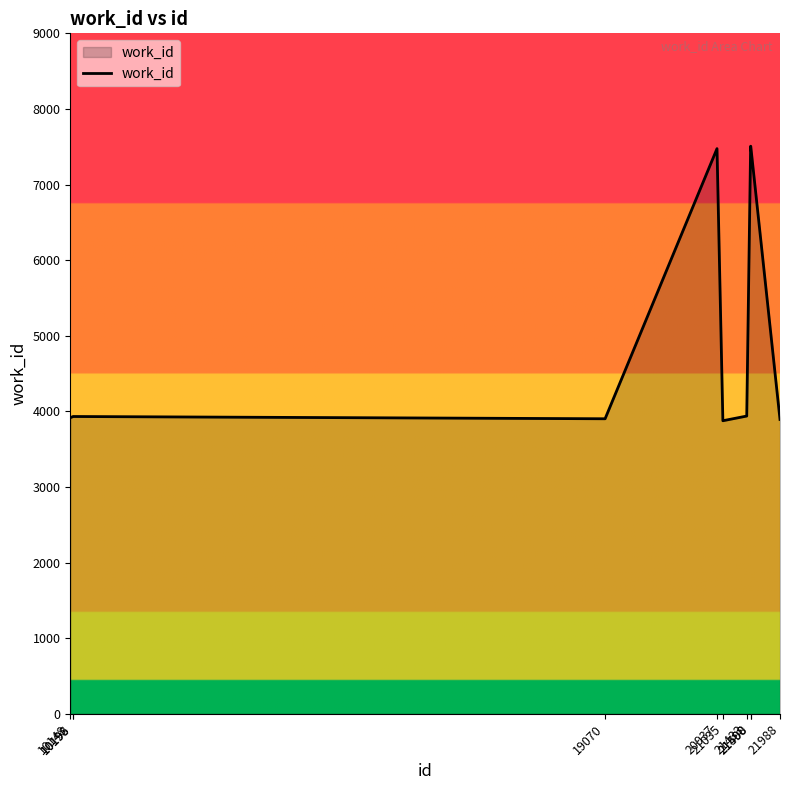

What is the difference between the maximum and minimum values?

3631